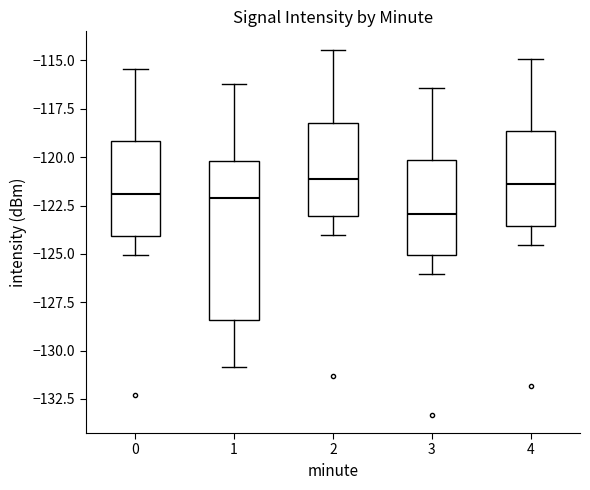

Which box's median line is the lowest?

3